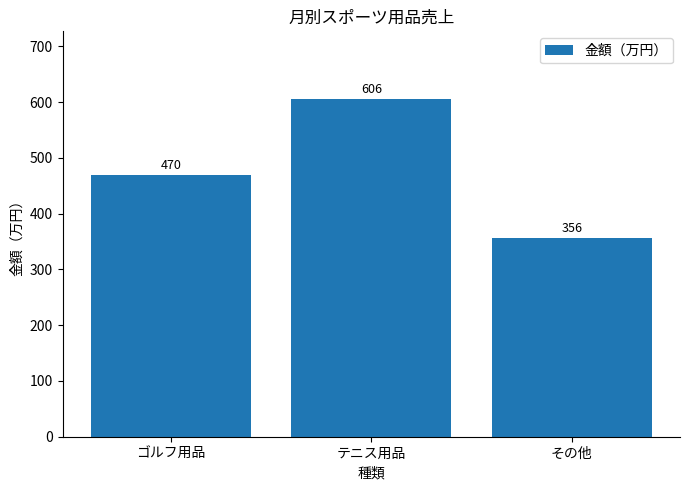

Count the values in the range 356 to 606.

3